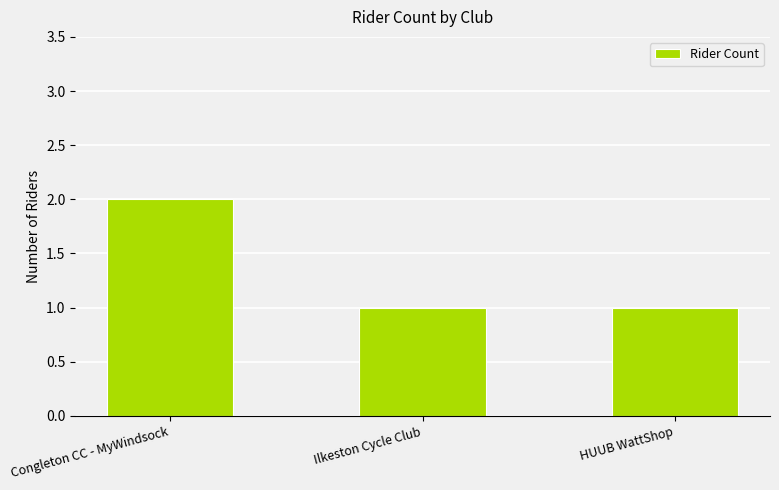

What position from the right is HUUB WattShop?

1